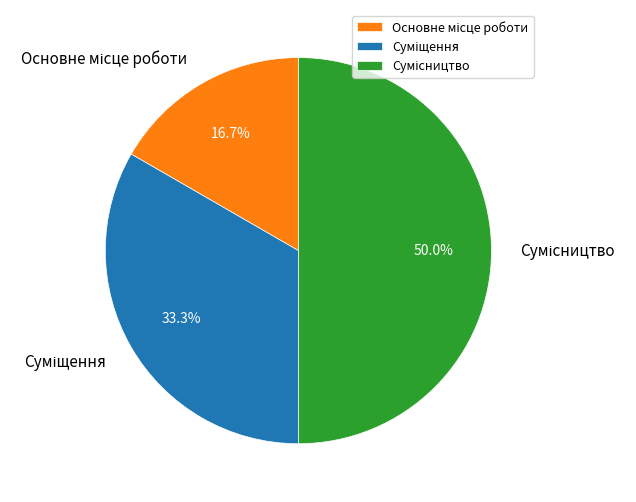

Combined, what portion of the pie is Основне місце роботи and Суміщення?

50.0%